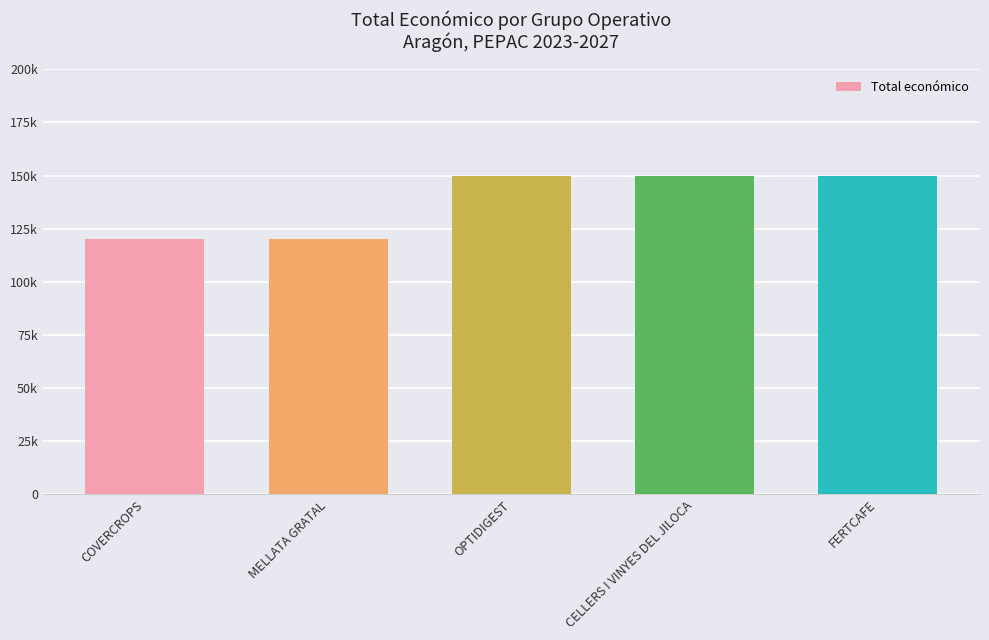

Does the chart contain any negative values?

No